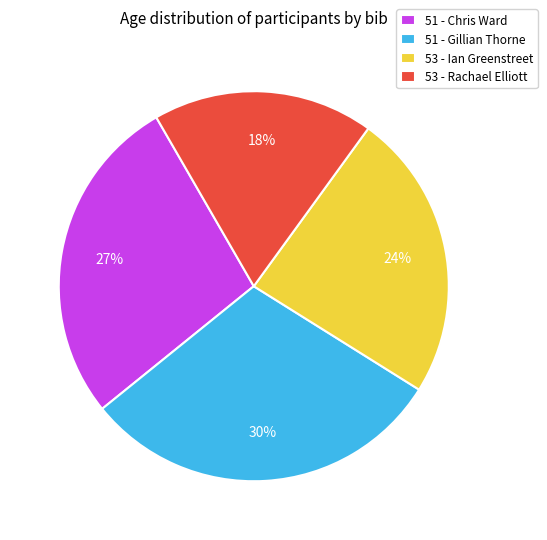

Is the sum of 51 - Chris Ward and 51 - Gillian Thorne greater than half?

Yes